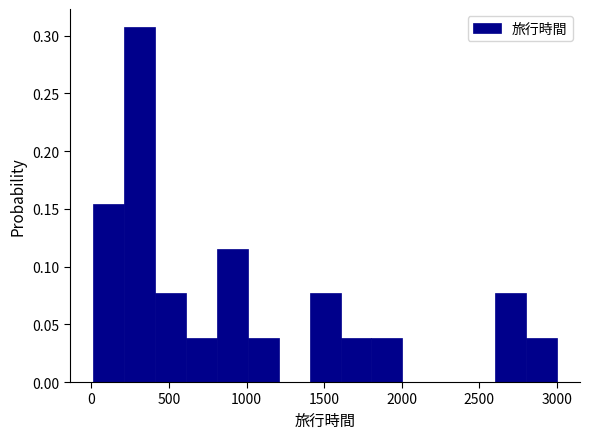

Around what value on the x-axis is the tallest bar? Give the approximate position of its centre, as read against the axis.

300